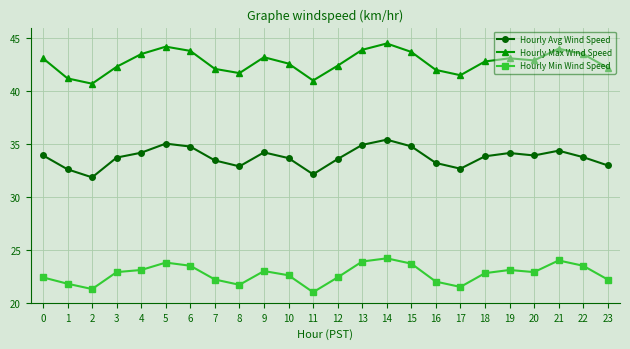

Is it true that Hourly Max Wind Speed equals 16.2 at 0?

False